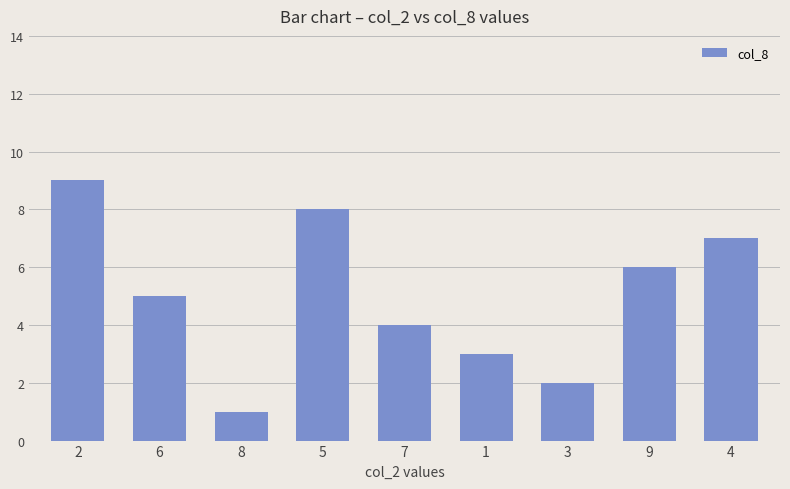

Are the bars grouped side by side (vs. stacked)?

No